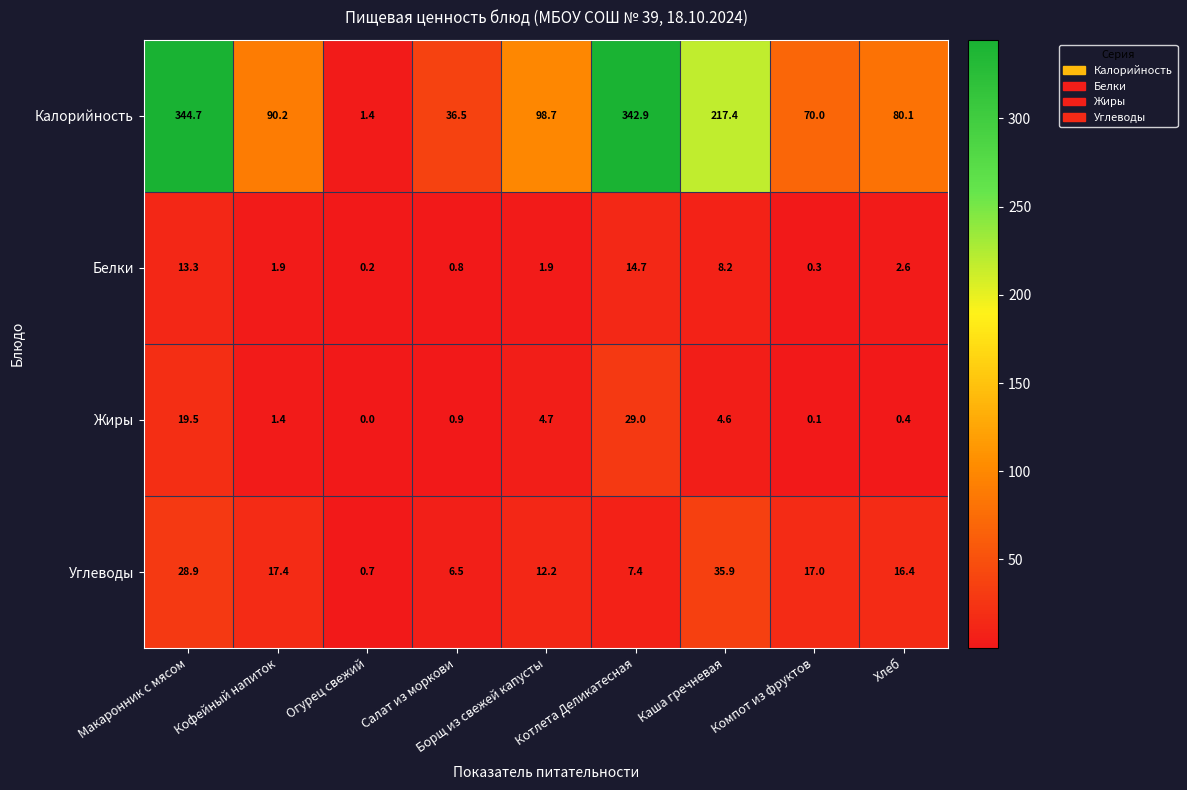

Which series has the widest spread of values?

Калорийность